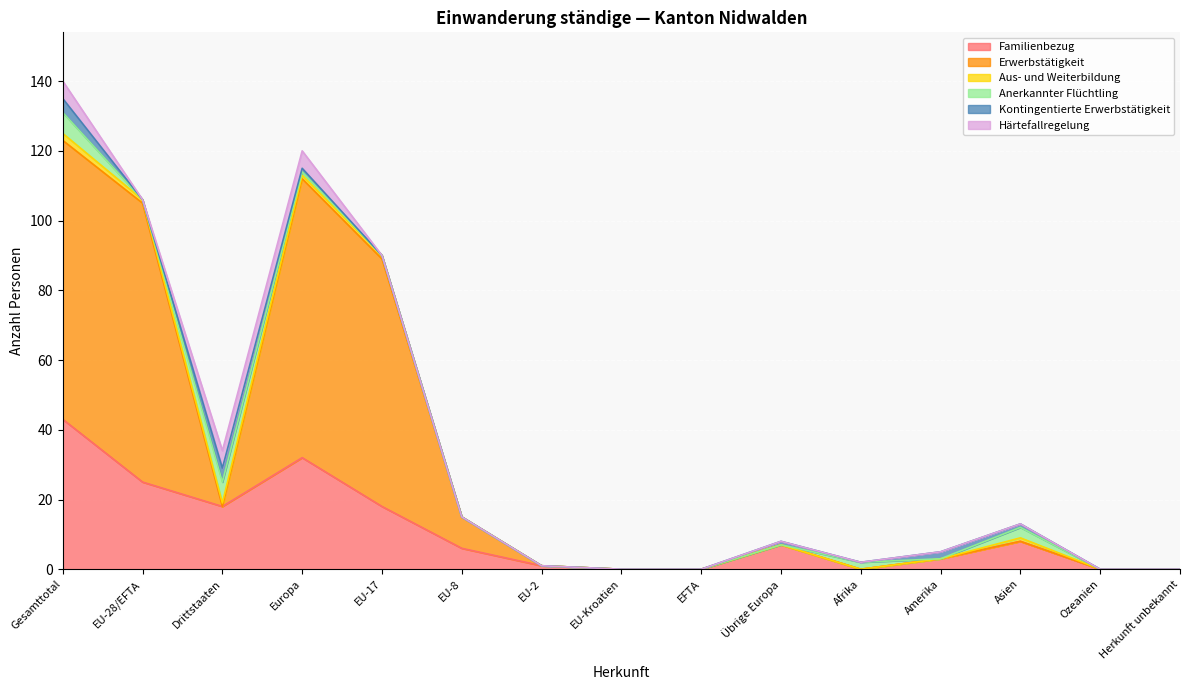

How many values in the Familienbezug series are below 6?

7